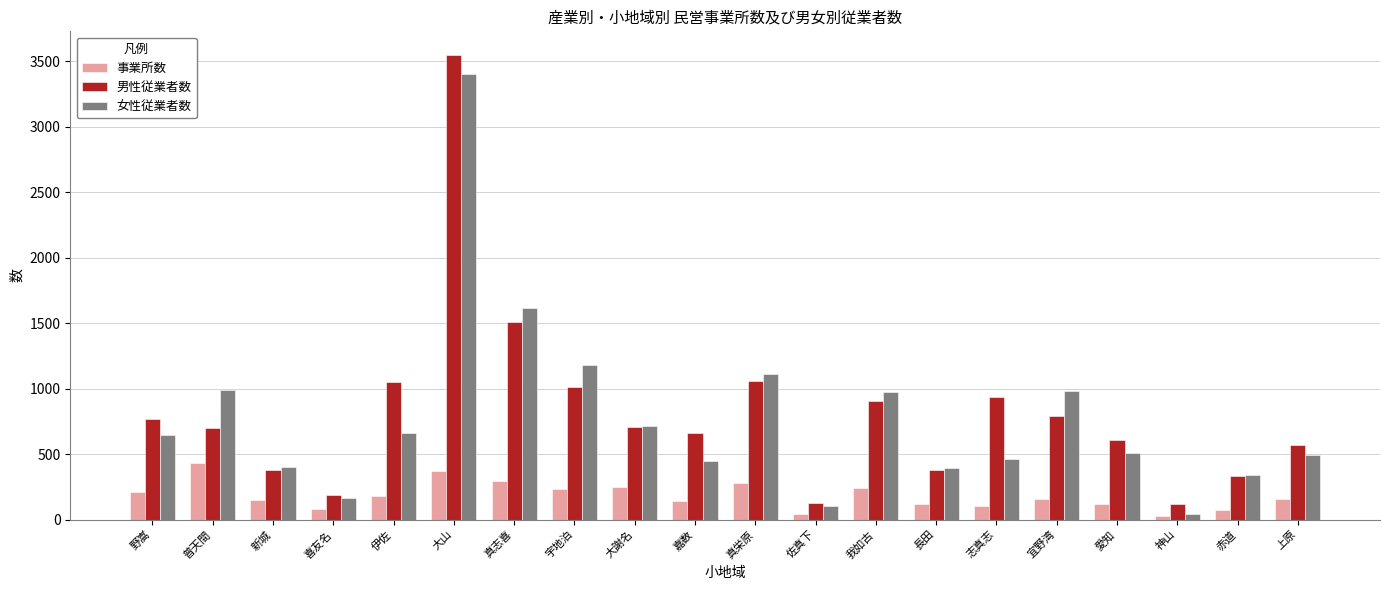

What is the label of the 19th bar from the left?

赤道